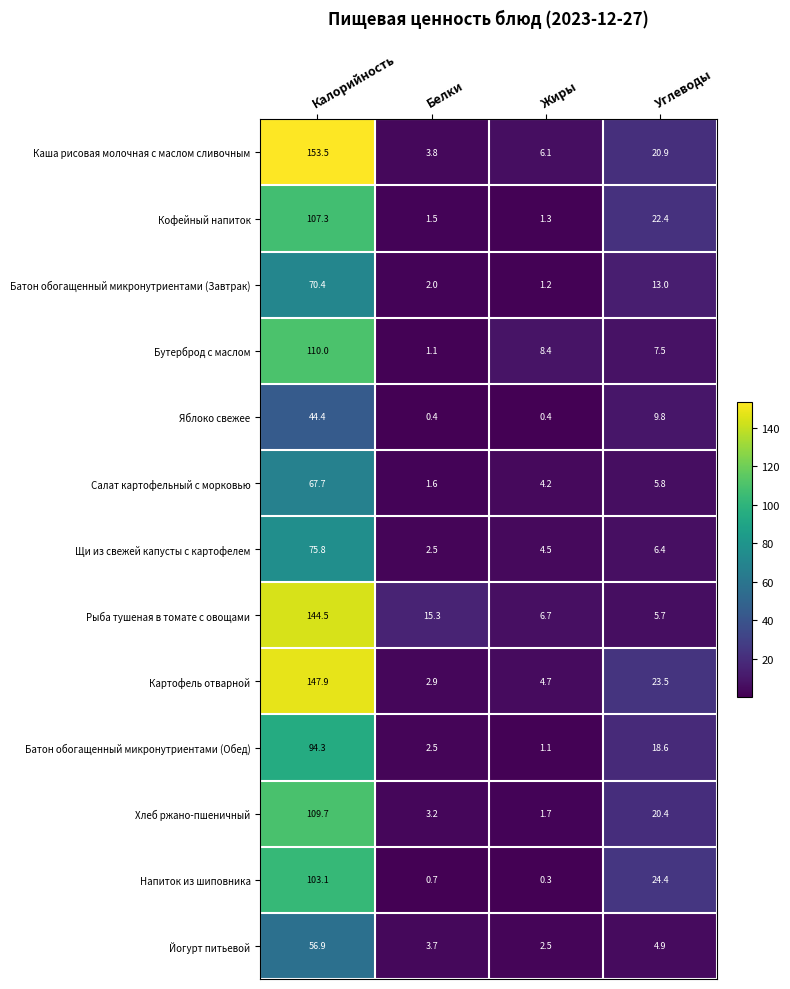

At which category does the chart reach its minimum across all series?

Жиры